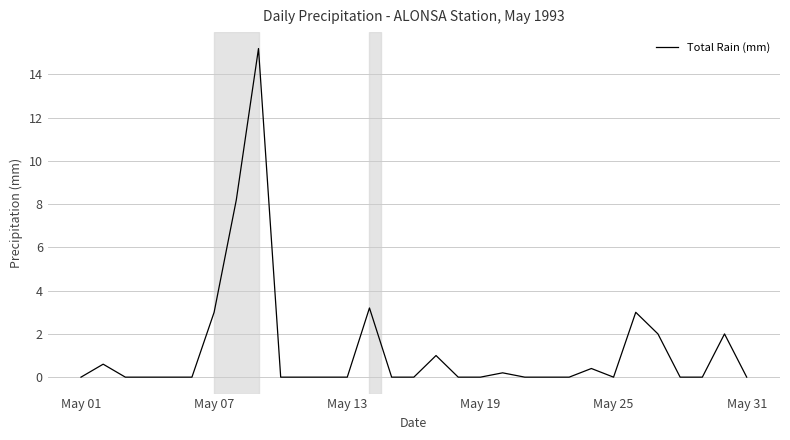

What is the sum of all values?

38.8